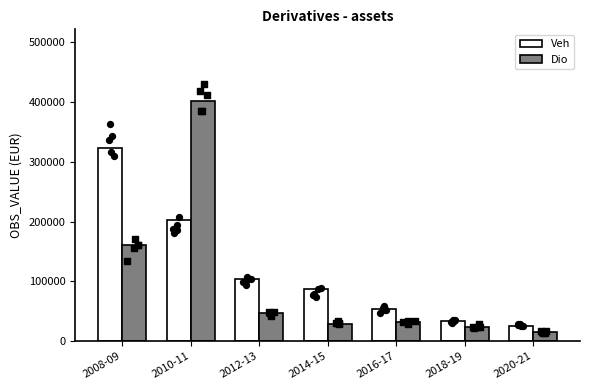

What are all the series names shown in the legend?

Veh, Dio